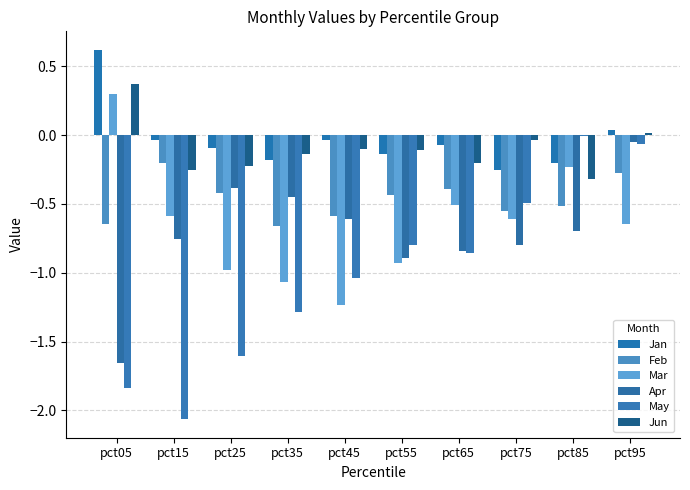

How many groups of bars are there?

10